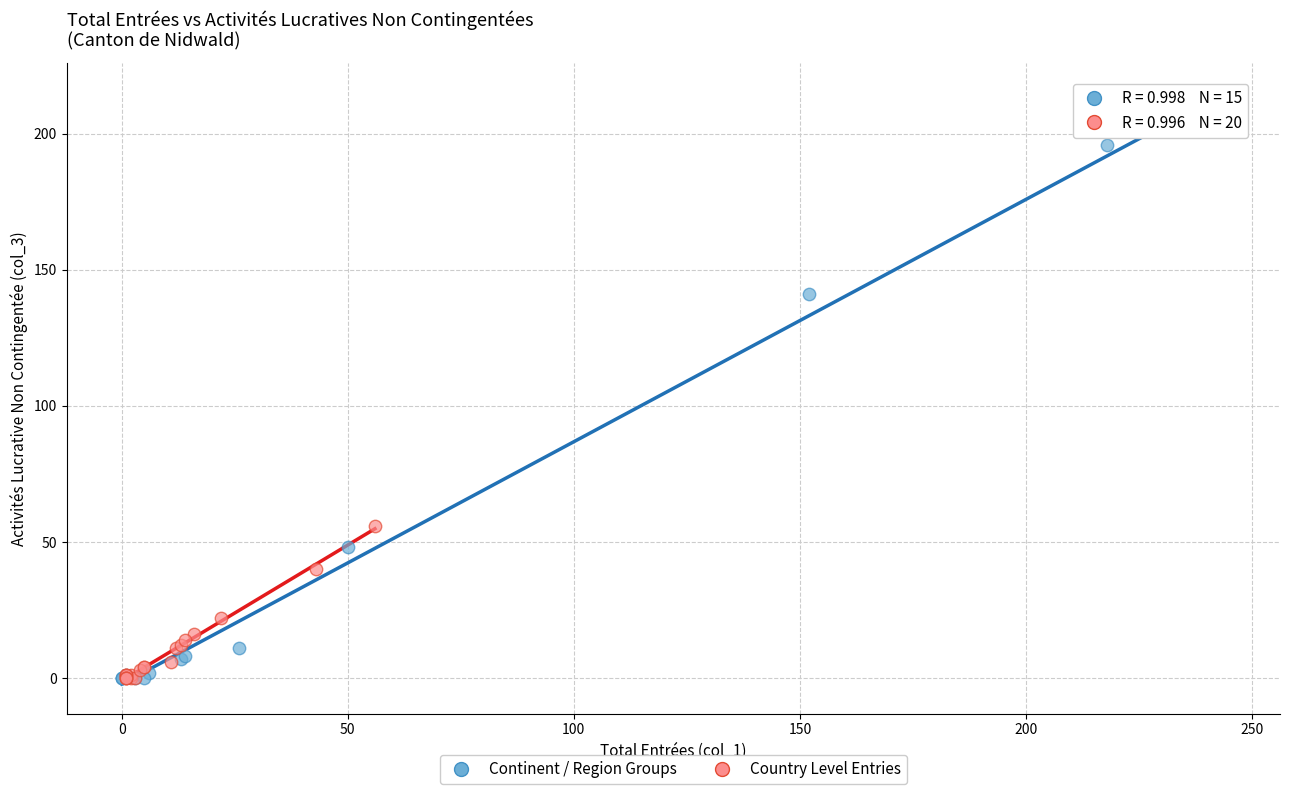

Which series contains the highest Y value?

Continent / Region Groups